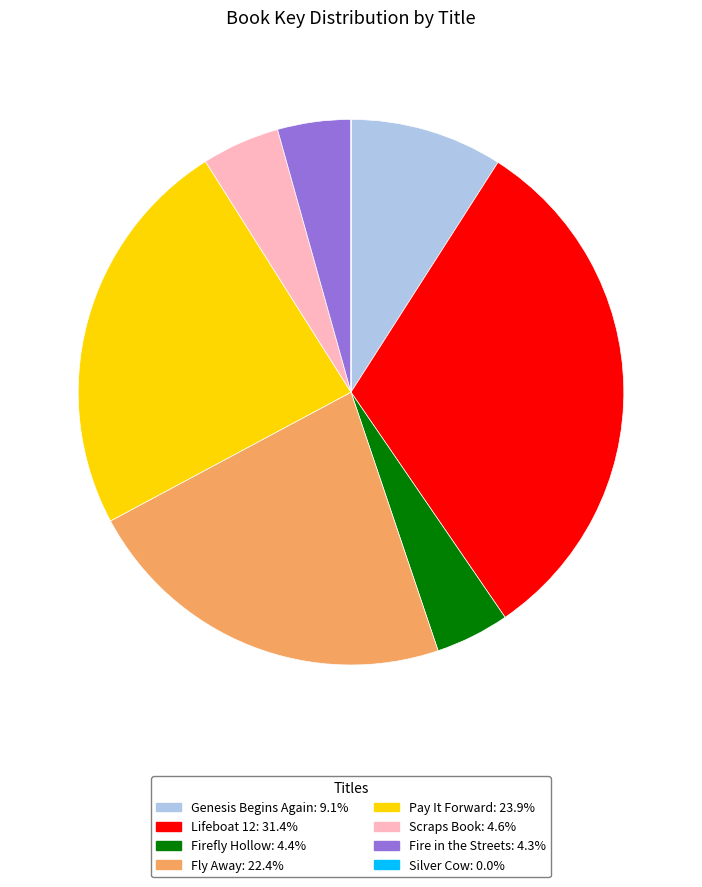

What is the ratio of the value at Genesis Begins Again: 9.1% to the value at Fire in the Streets: 4.3%?

2.1